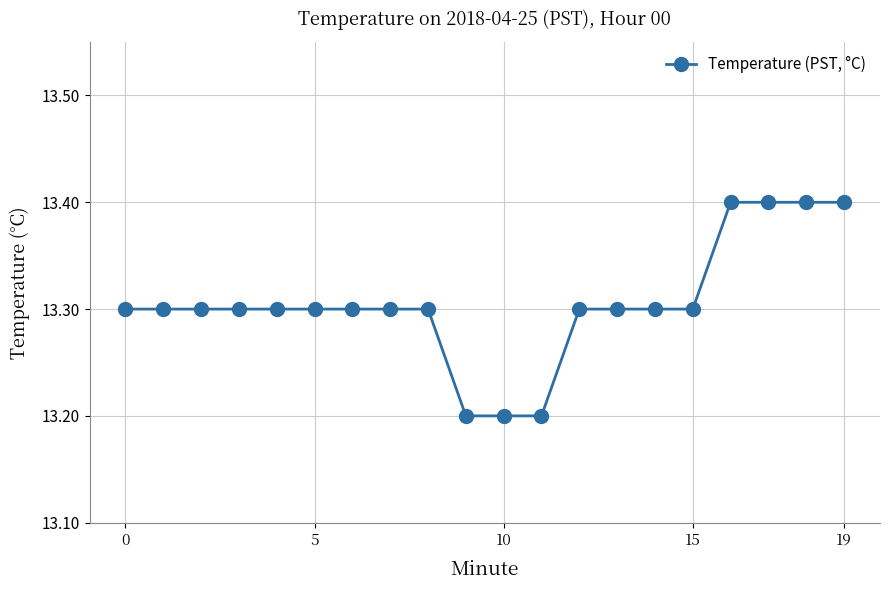

Count the values in the range 13 to 14.

20